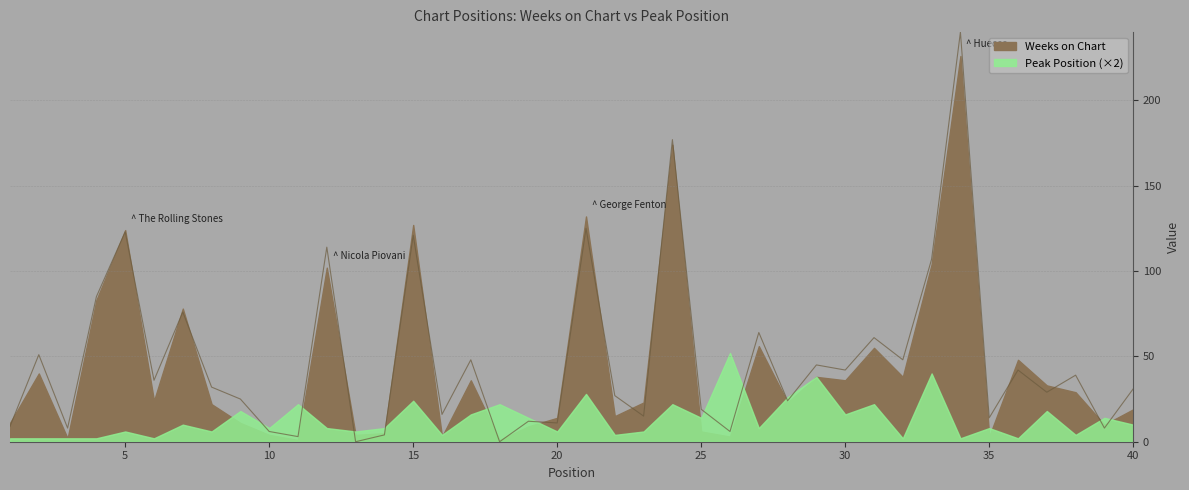

List the labels in order of value, smallest first.

13, 18, 11, 14, 10, 26, 3, 39, 1, 20, 19, 35, 23, 16, 25, 28, 9, 22, 37, 40, 8, 6, 38, 30, 36, 29, 17, 32, 2, 31, 27, 7, 4, 33, 12, 15, 5, 21, 24, 34